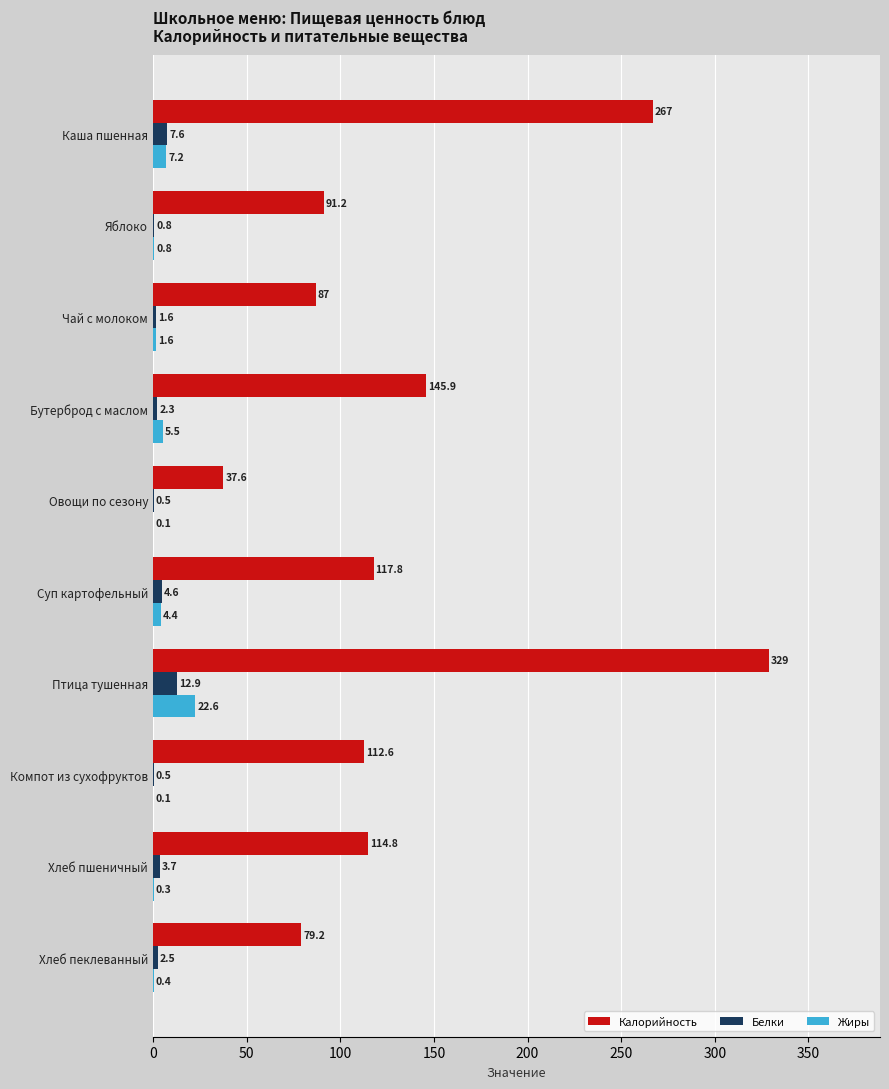

Which series changed the most between Бутерброд с маслом and Хлеб пеклеванный?

Калорийность